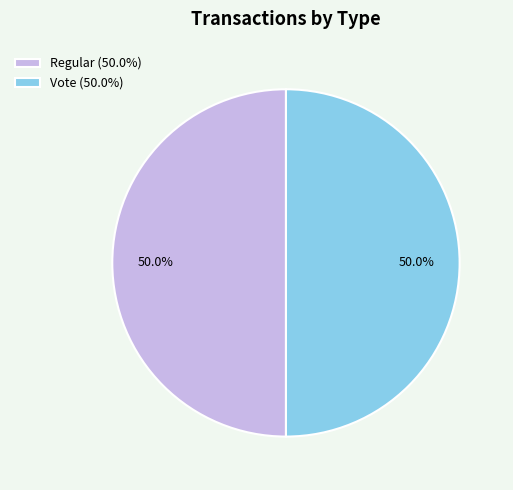

To the nearest percent, what is the average slice percentage?

50%